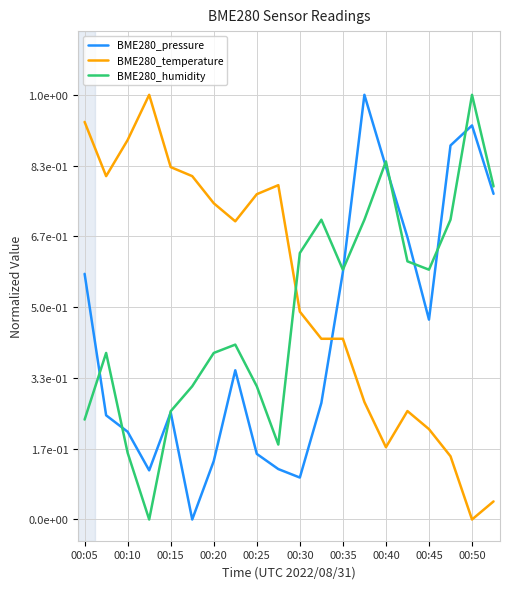

Is this an area chart (filled region under the line)?

No